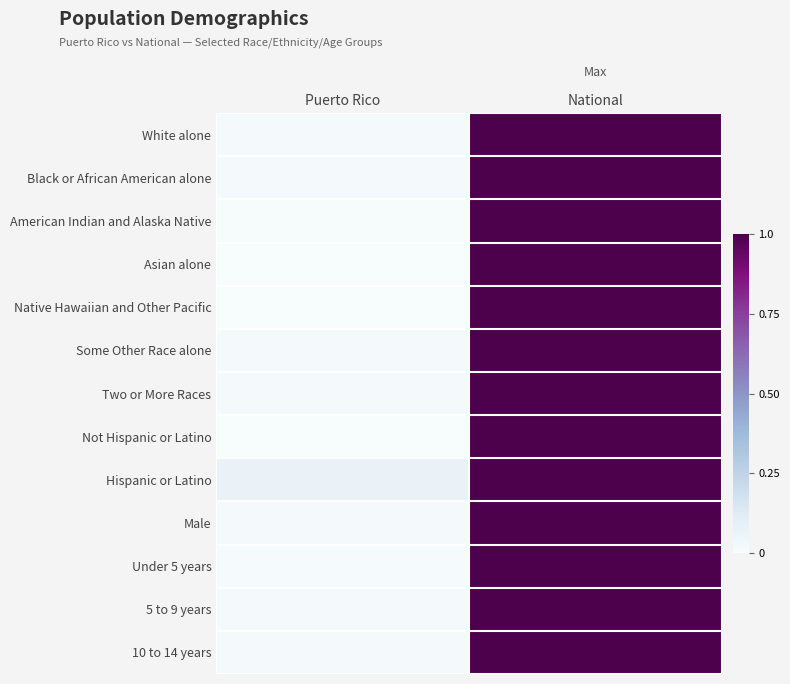

Rank the series by their maximum value, from highest to lowest.

White alone, Black or African American alone, American Indian and Alaska Native, Asian alone, Native Hawaiian and Other Pacific, Some Other Race alone, Two or More Races, Not Hispanic or Latino, Hispanic or Latino, Male, Under 5 years, 5 to 9 years, 10 to 14 years